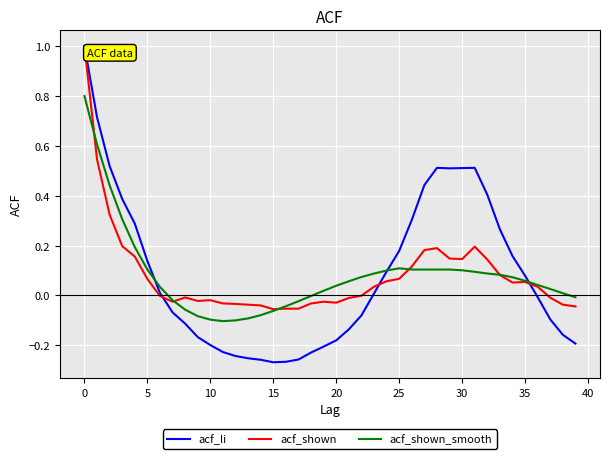

What is the greatest value displayed?

1.0